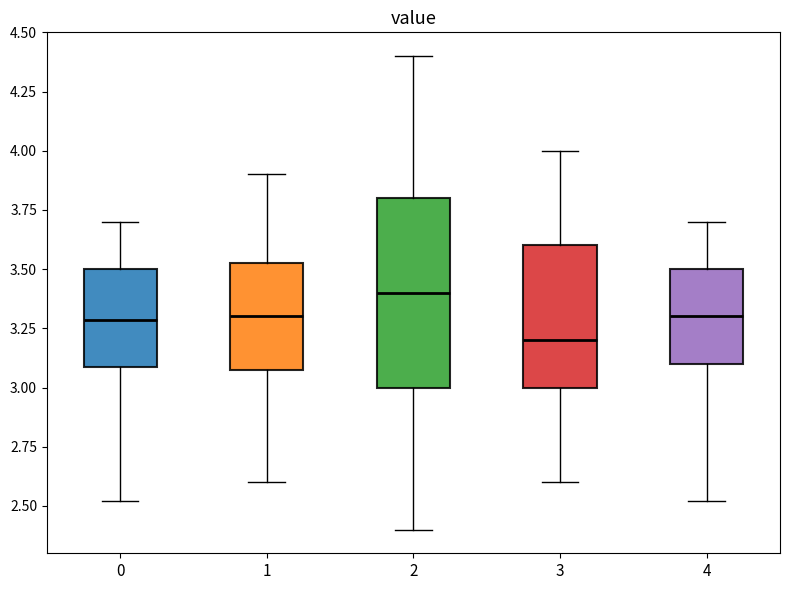

Reading left to right, read every box against the y-axis: the position of its median line, the range the box covers, and the ends of its whiskers. The values are not printed on the chart, so give them approximately, as read against the axis.

0: median 3.30, box 3.10 to 3.50, whiskers 2.50 to 3.70
1: median 3.30, box 3.10 to 3.55, whiskers 2.60 to 3.90
2: median 3.40, box 3.00 to 3.80, whiskers 2.40 to 4.40
3: median 3.20, box 3.00 to 3.60, whiskers 2.60 to 4.00
4: median 3.30, box 3.10 to 3.50, whiskers 2.50 to 3.70